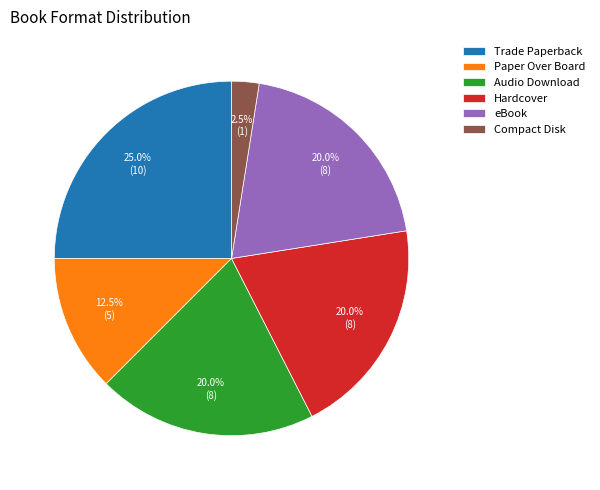

To the nearest percent, what is the difference between the largest and smallest slice percentages?

22%